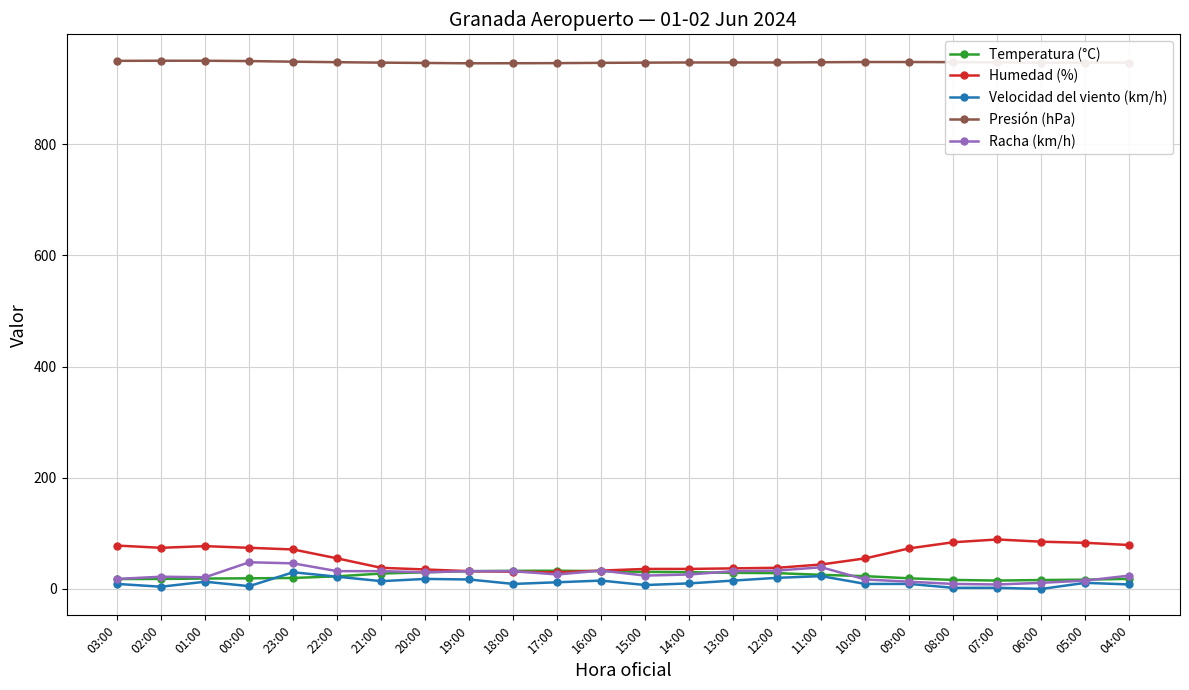

The Humedad (%) series shows 31.0 at 18:00. True or false?

True